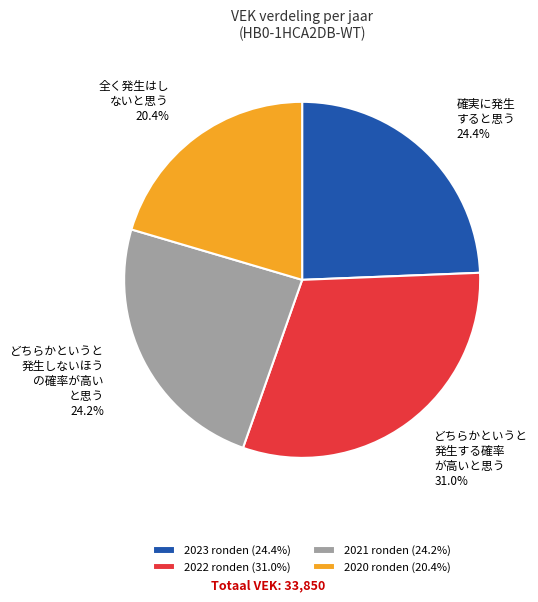

Does 2023 ronden (24.4%) represent more than half of the total?

No